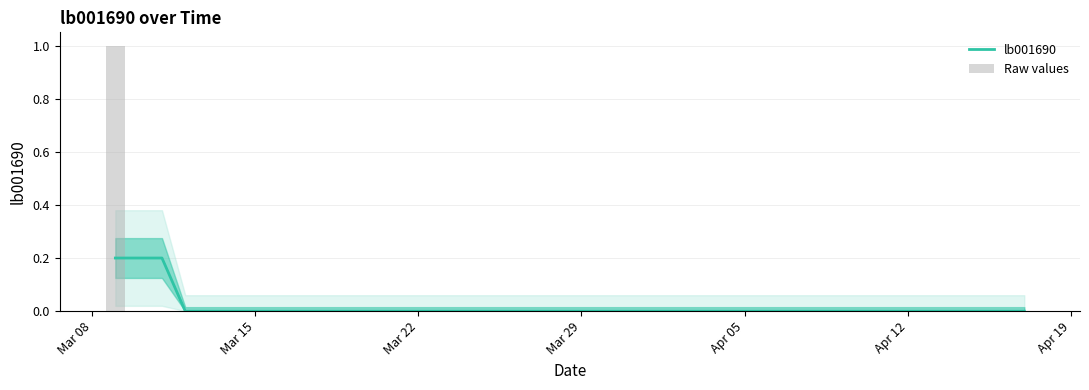

What is the maximum value for Raw values?

1.0